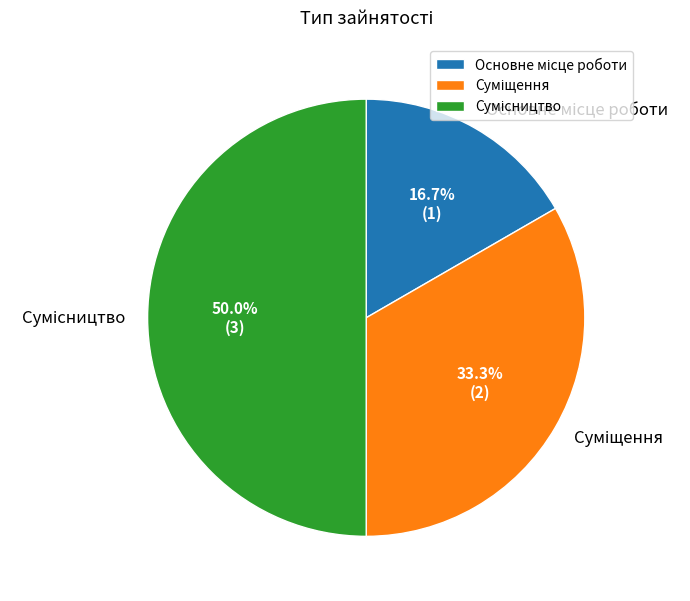

To the nearest percent, what portion does Сумісництво represent?

50%